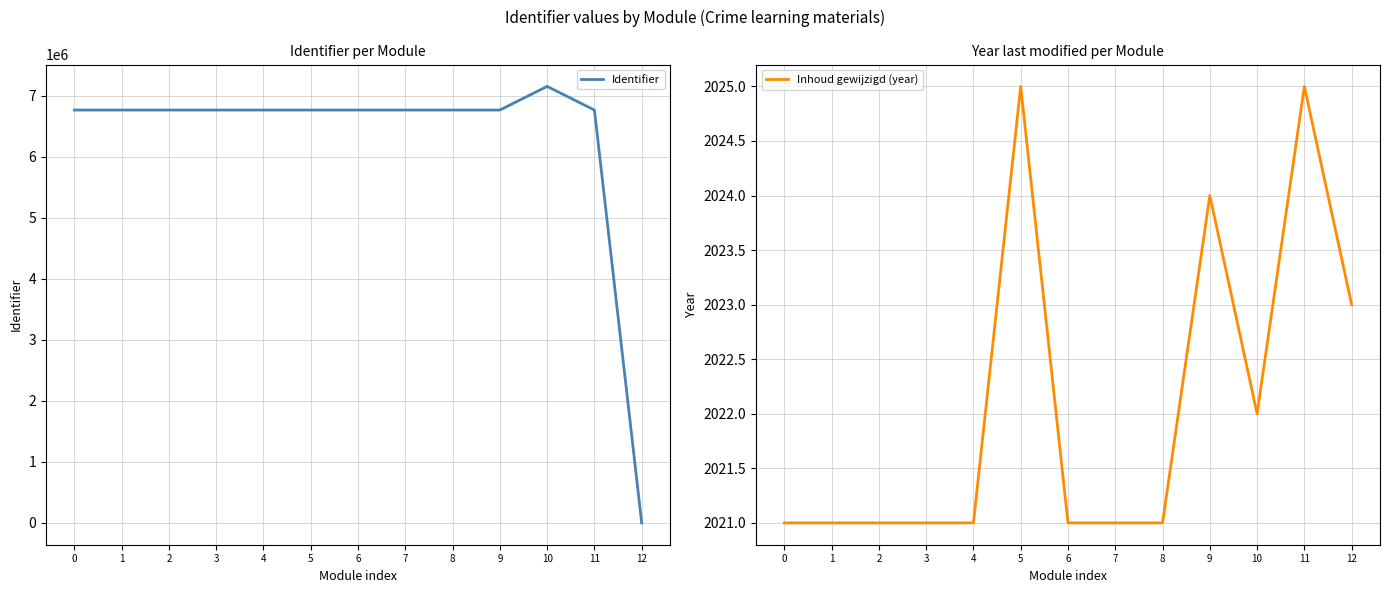

At 10, list the series in order from smallest to largest.

Inhoud gewijzigd (year), Identifier